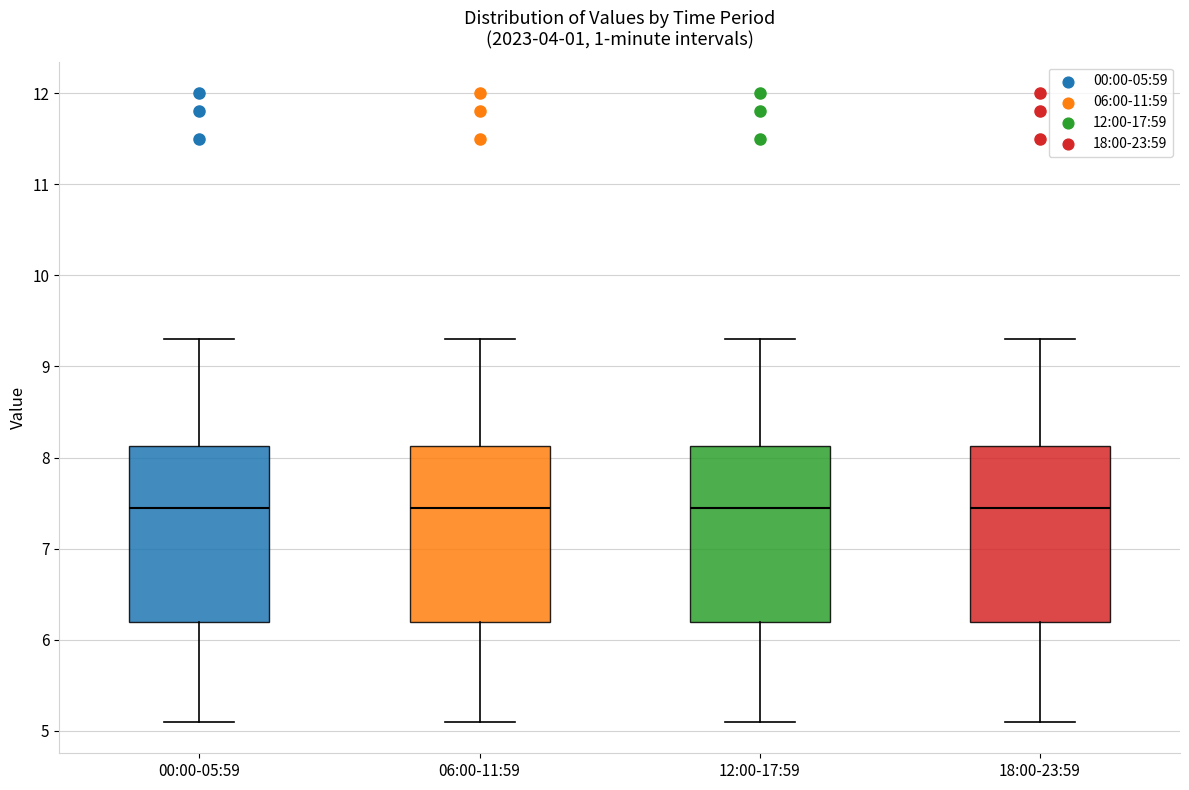

Where does the median line of the box for 18:00-23:59 sit on the y-axis? The values are not printed on the chart, so give them approximately, as read against the axis.

7.5